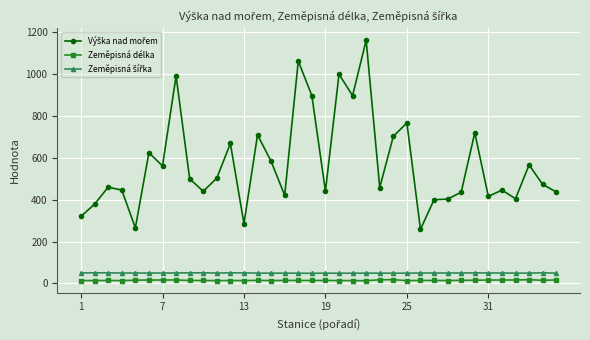

What is the greatest value displayed?

1159.0